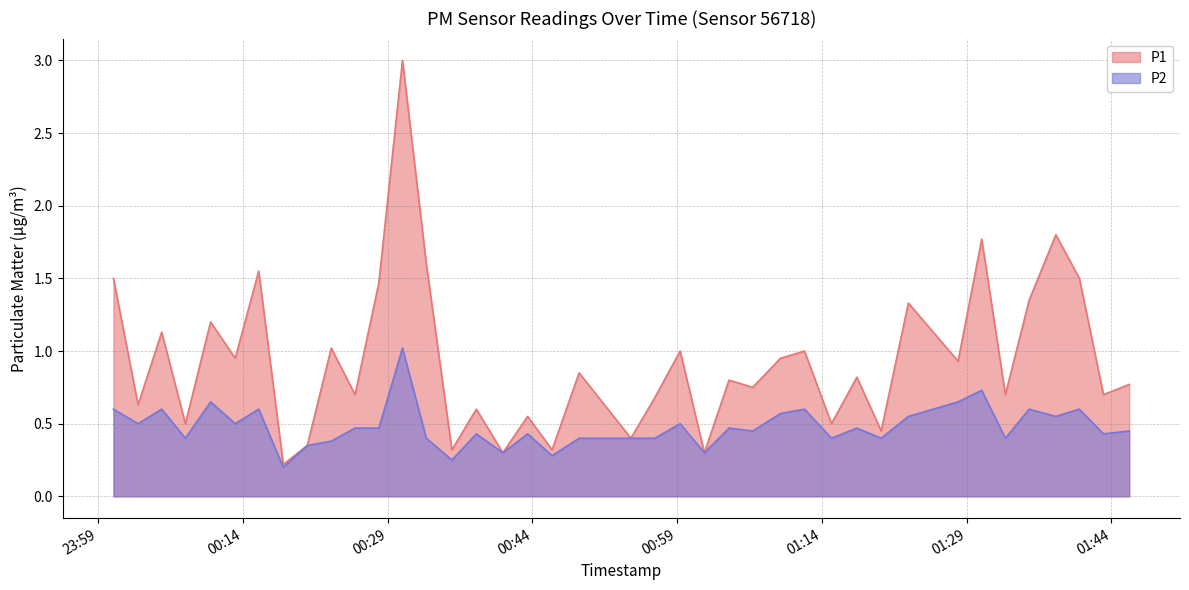

What is the difference between the highest and lowest values at 2023-10-19T01:45:51?

0.3